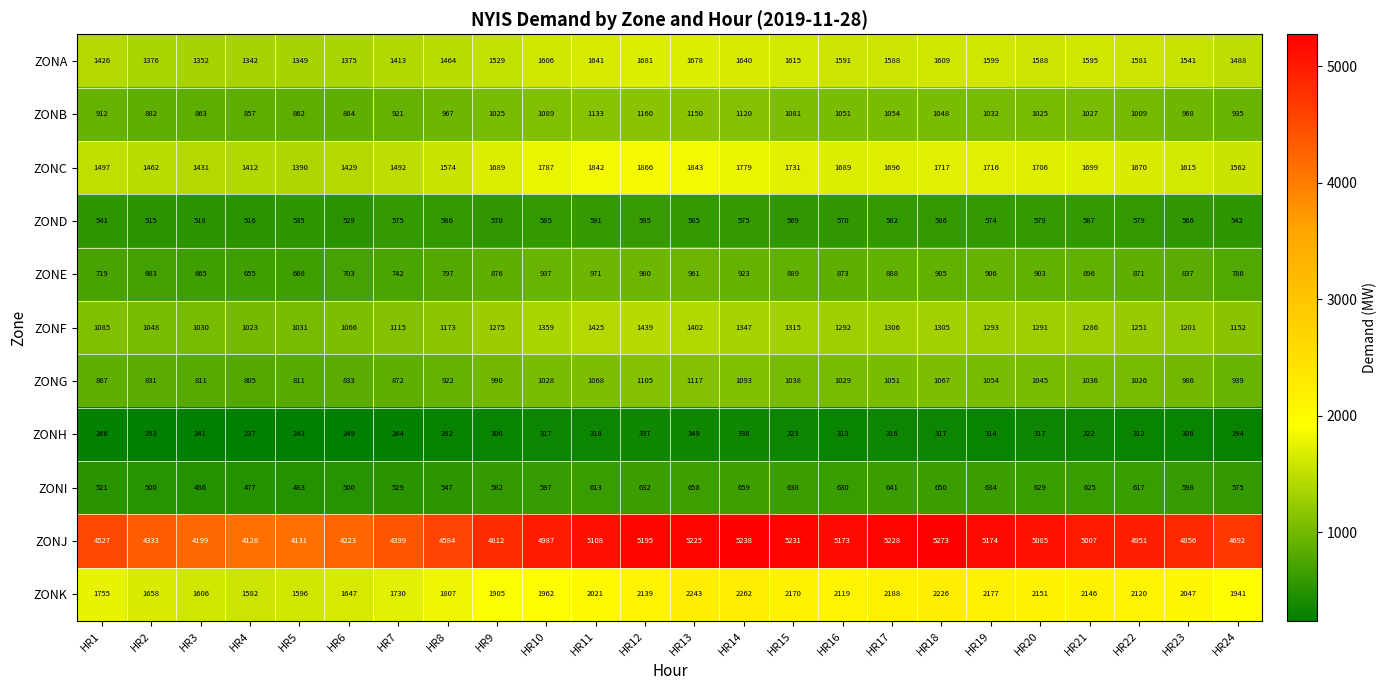

Where is ZONJ nearest to the value 4700?

HR24